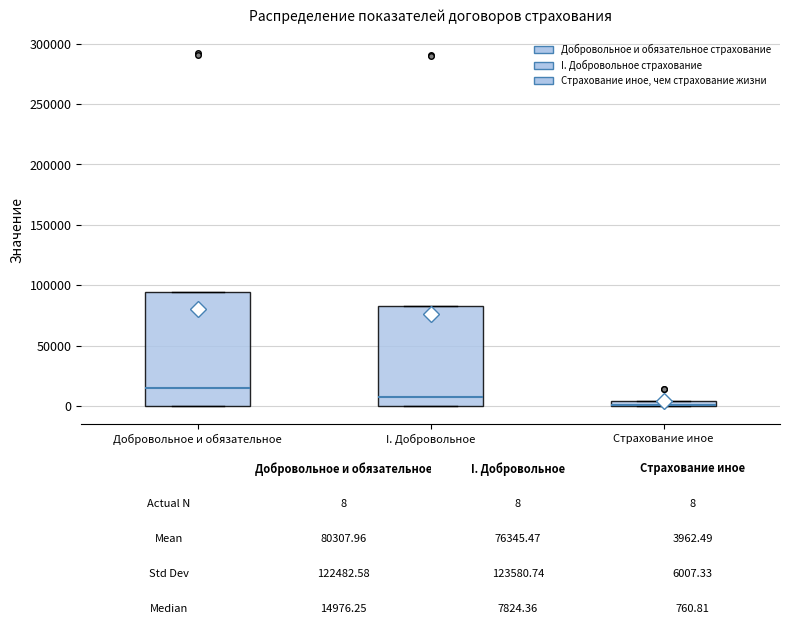

Which box is the tallest, from its lower edge to its upper edge?

Добровольное и обязательное